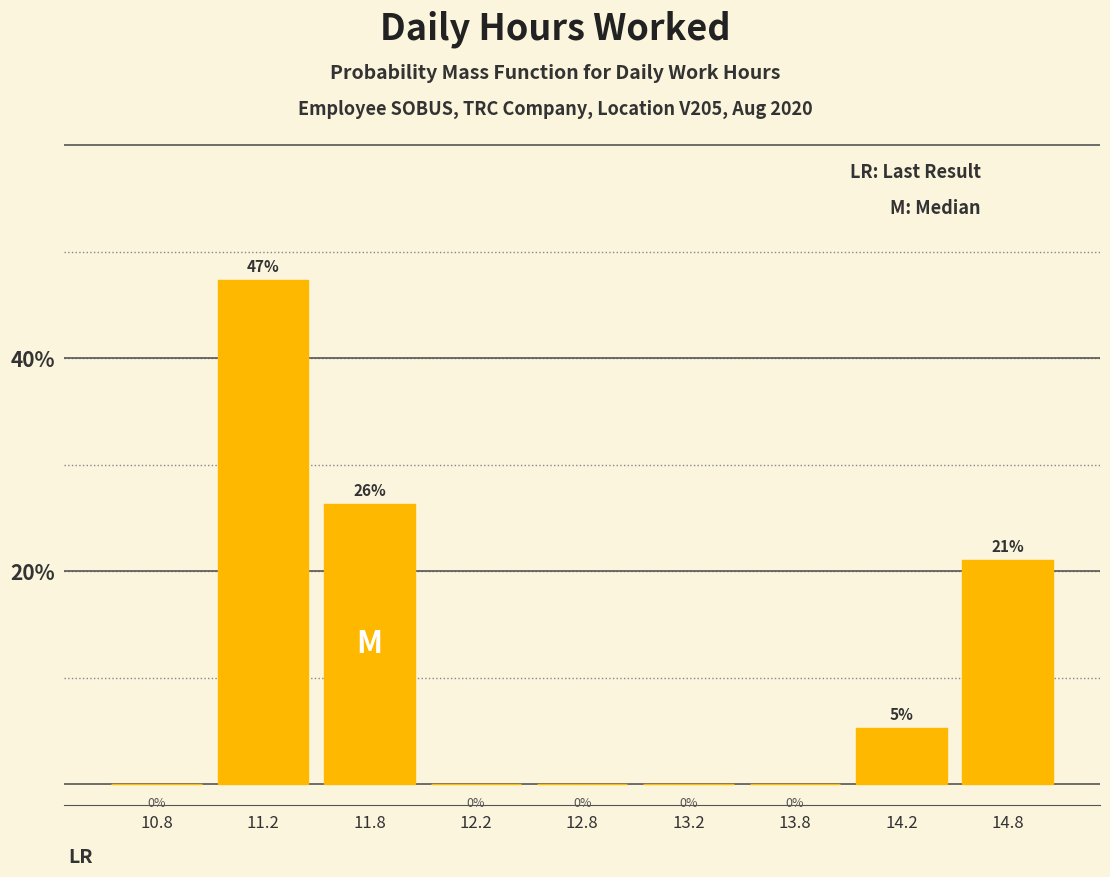

Read the value at 14.8.

21.1